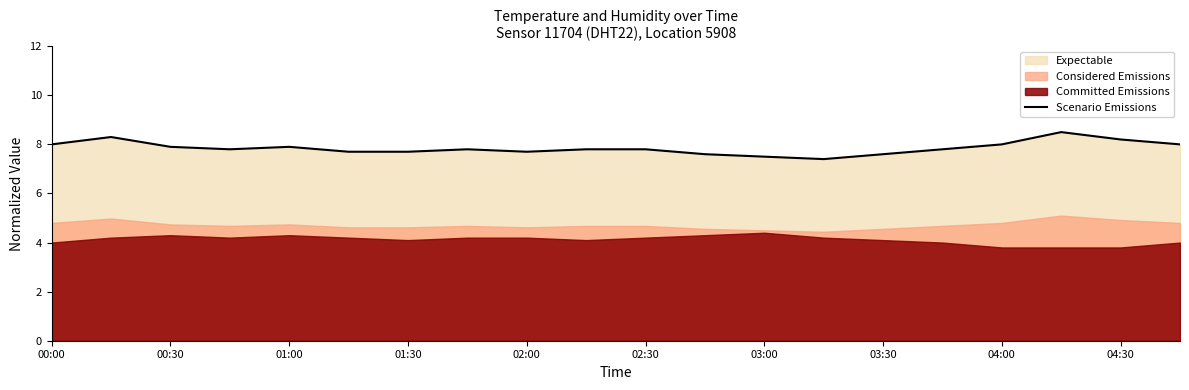

What is the approximate value at 19?

8.0